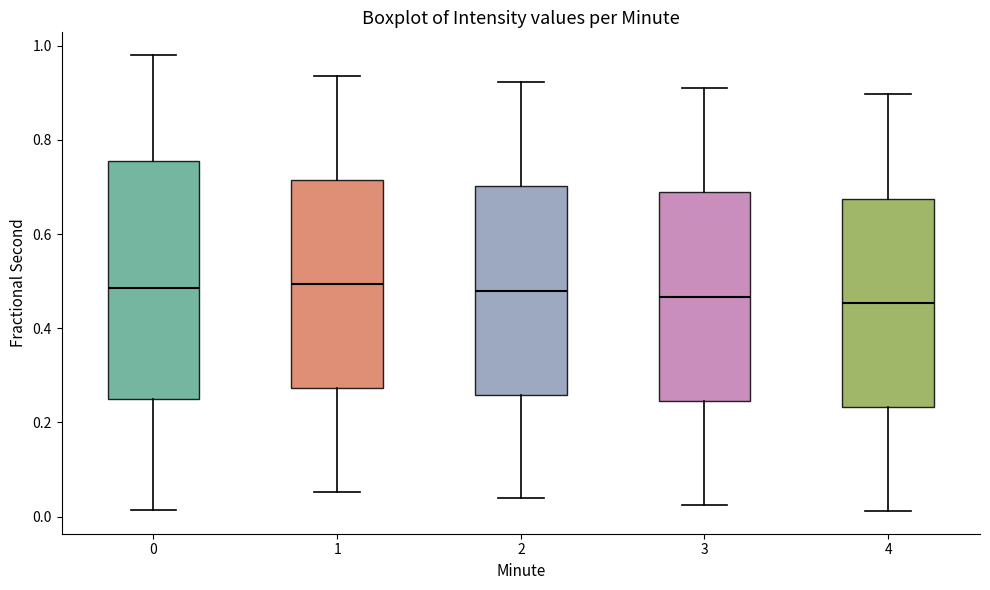

Comparing the boxes themselves (not the whiskers), which one is the tallest?

0